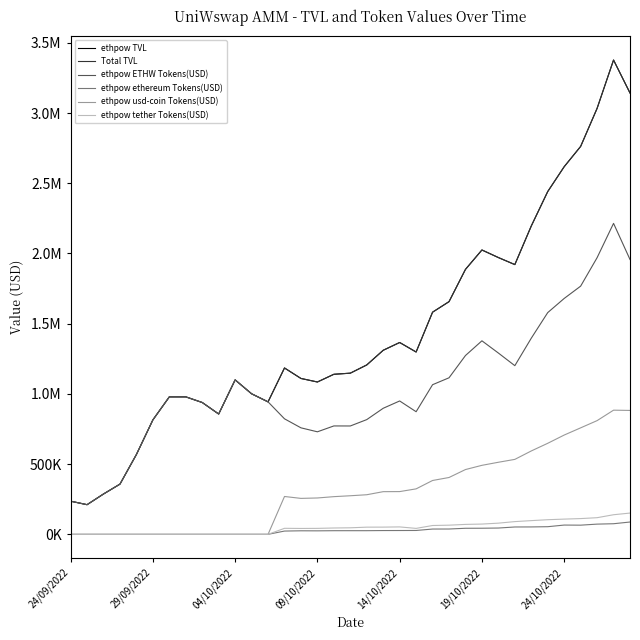

Is this an area chart (filled region under the line)?

No